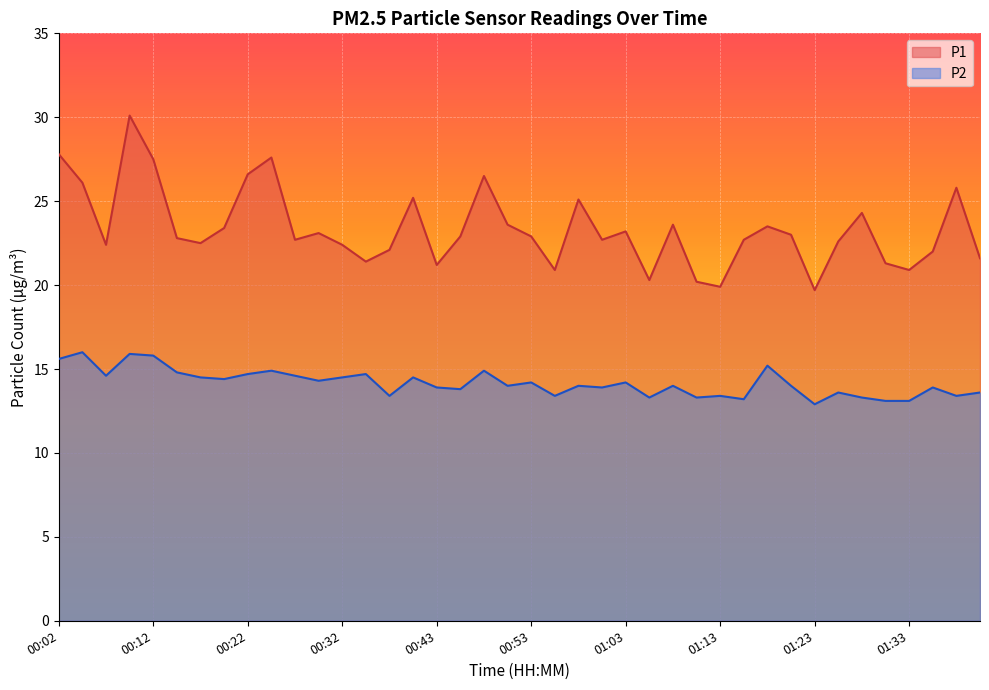

Rank the series by their maximum value, from lowest to highest.

P2, P1